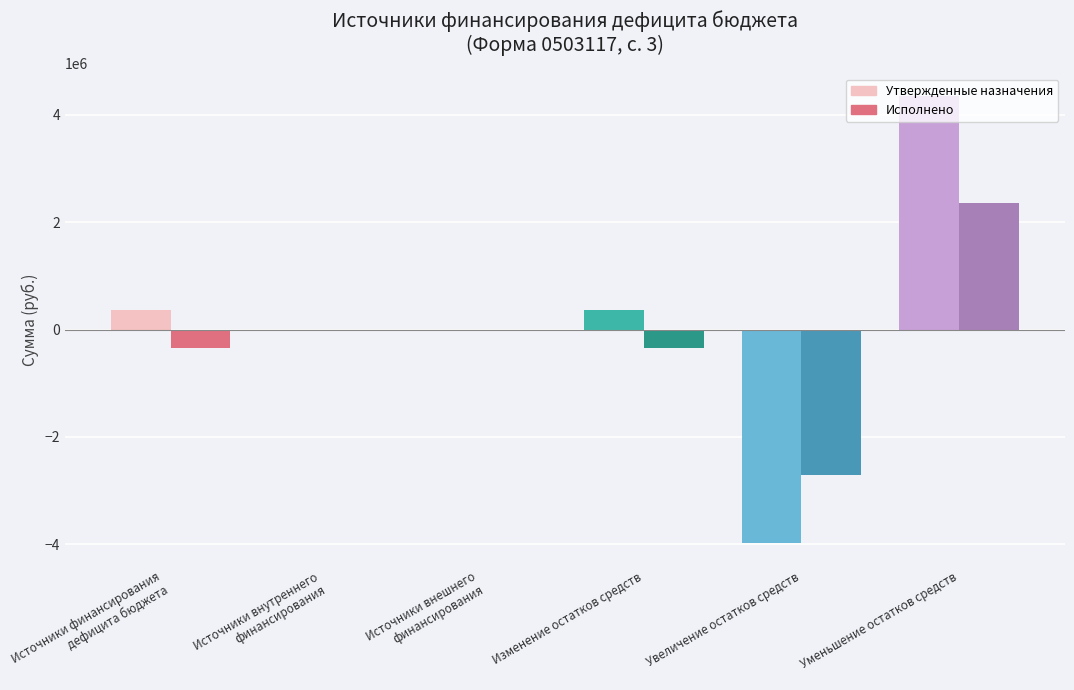

How many categories are shown in the chart?

6